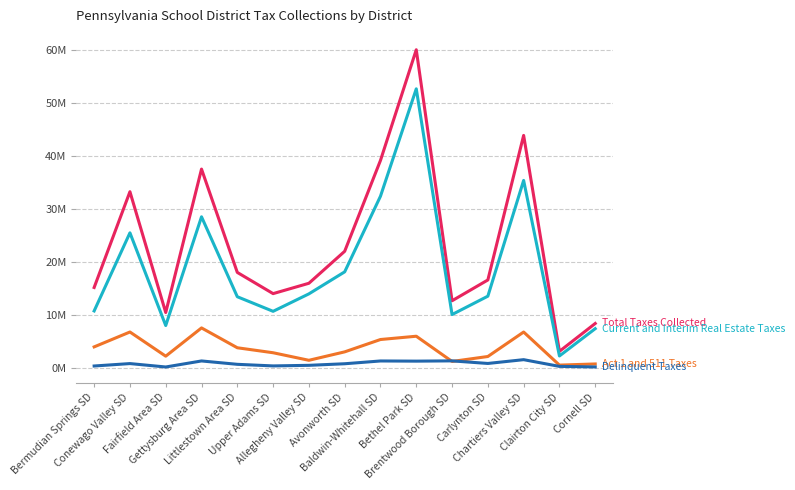

Is this an area chart (filled region under the line)?

No